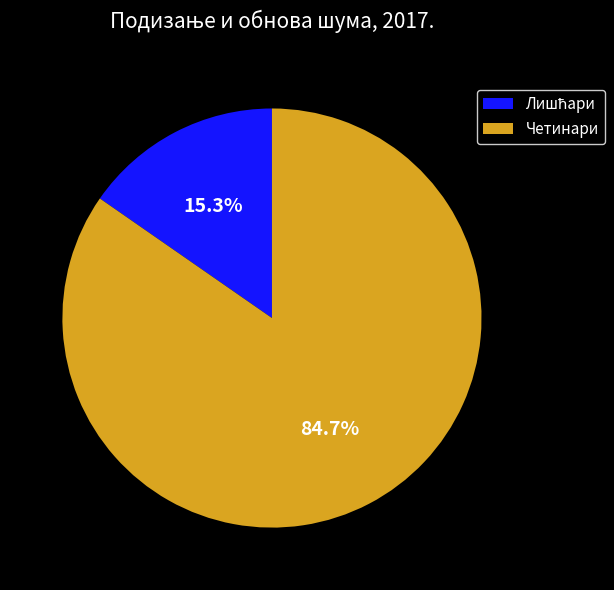

What is the largest slice in the pie chart?

Четинари